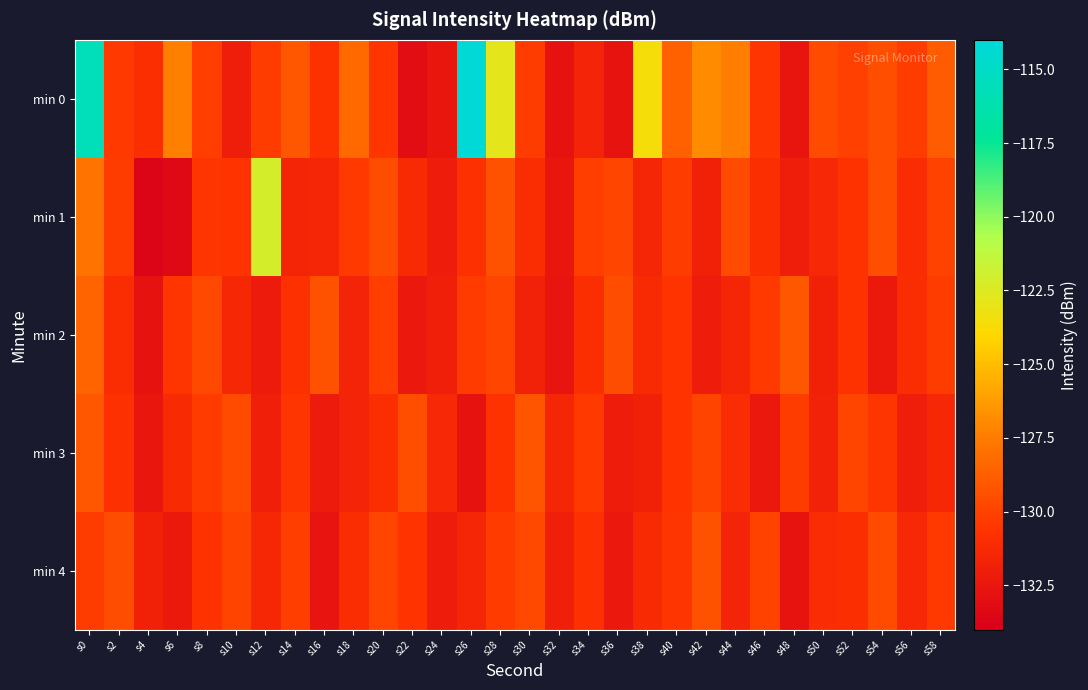

List the series in order of their peak value, lowest first.

min 4, min 3, min 2, min 1, min 0